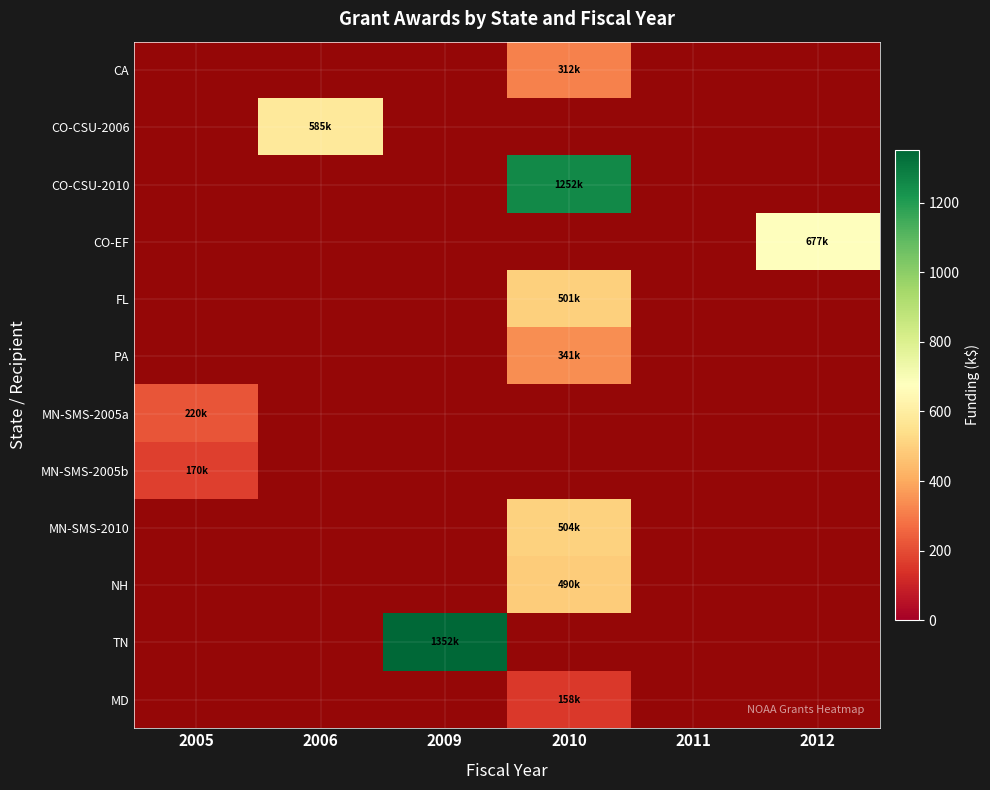

Which has a higher value, 2010 or 2012?

2010